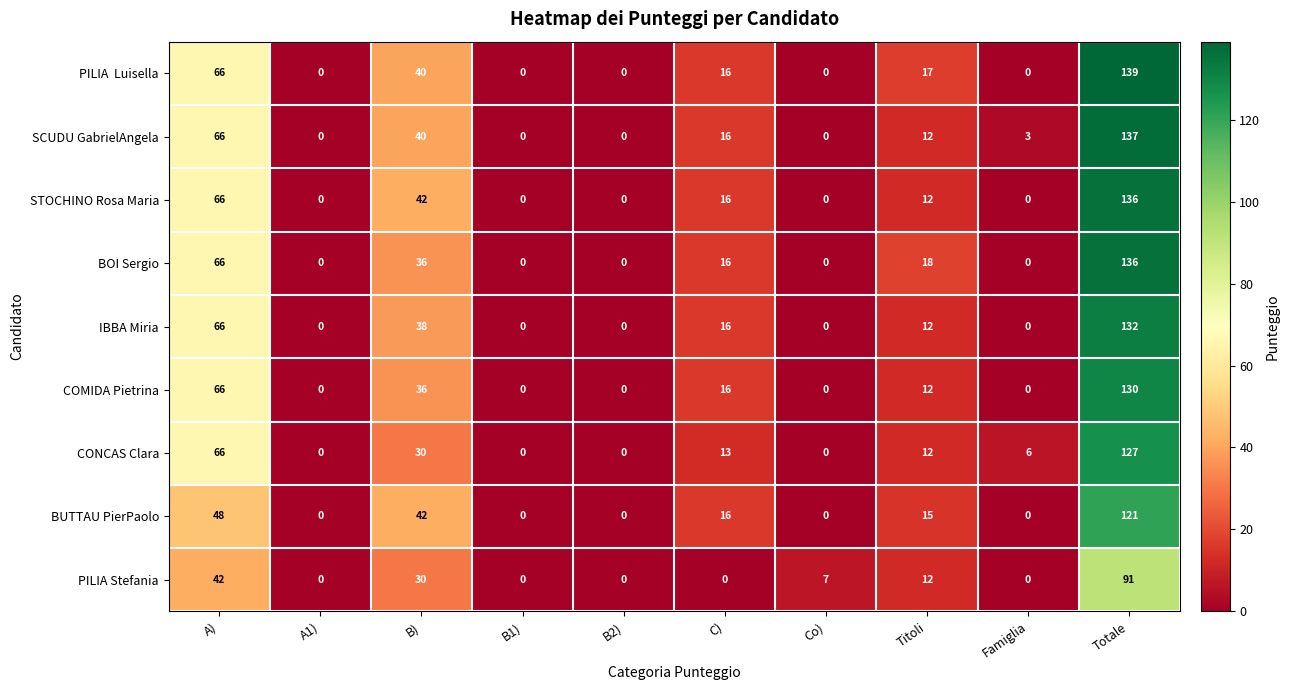

At which label does BOI Sergio first exceed 16?

A)